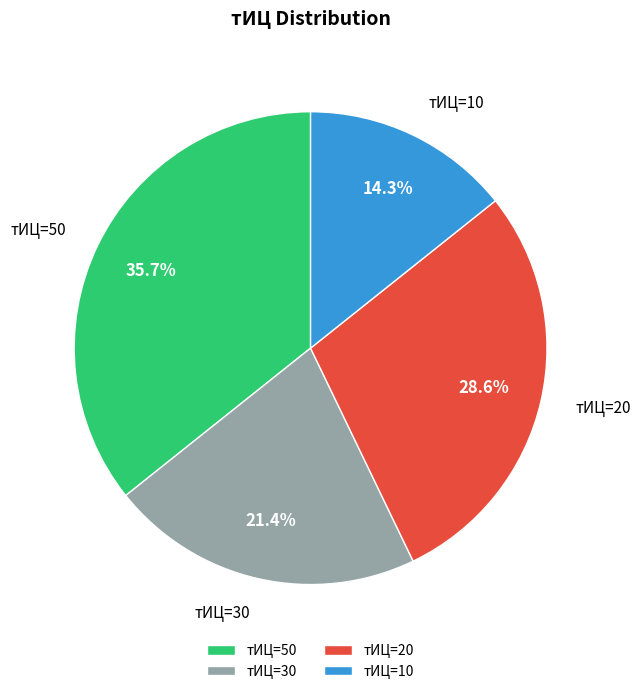

Count the number of slices in the pie.

4